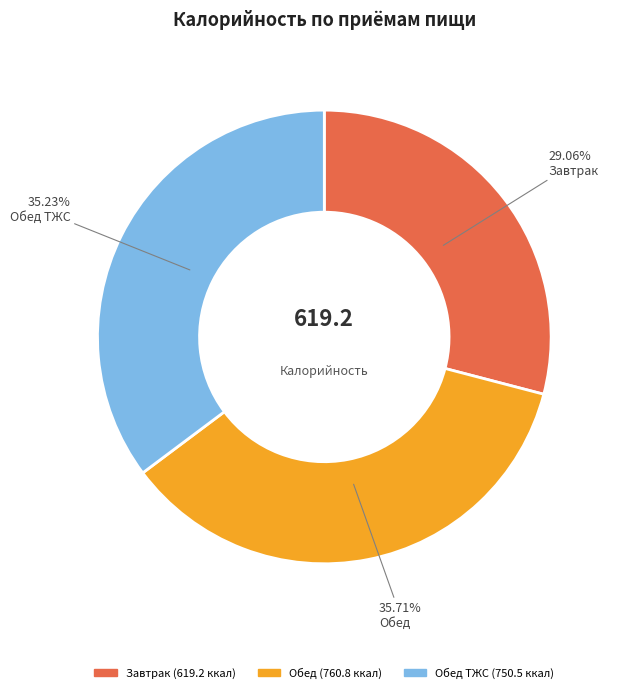

To the nearest percent, what is the average slice percentage?

33%